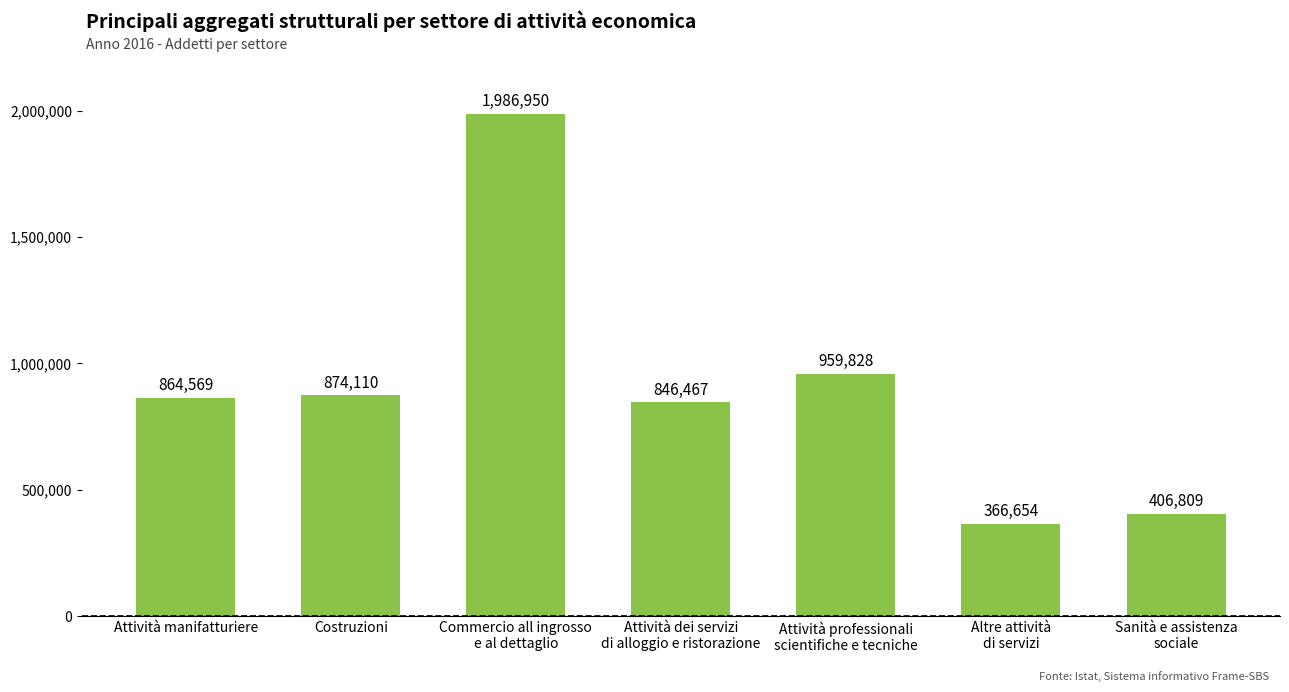

What is the sum of all values?

6305387